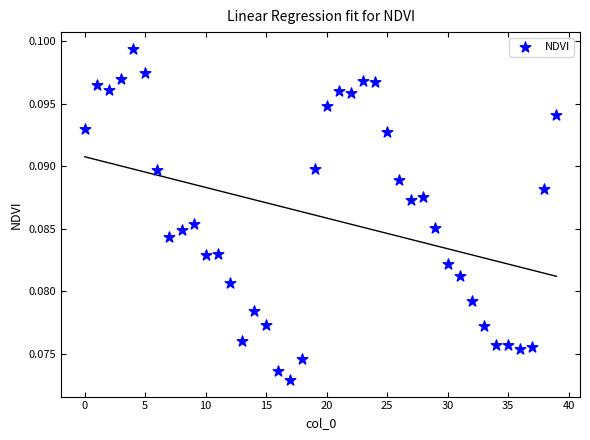

How many data points are displayed?

40